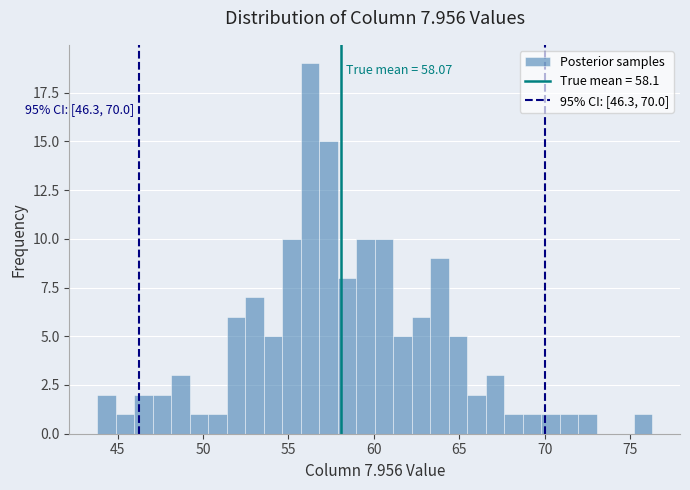

Around what value on the x-axis is the tallest bar? Give the approximate position of its centre, as read against the axis.

56.5